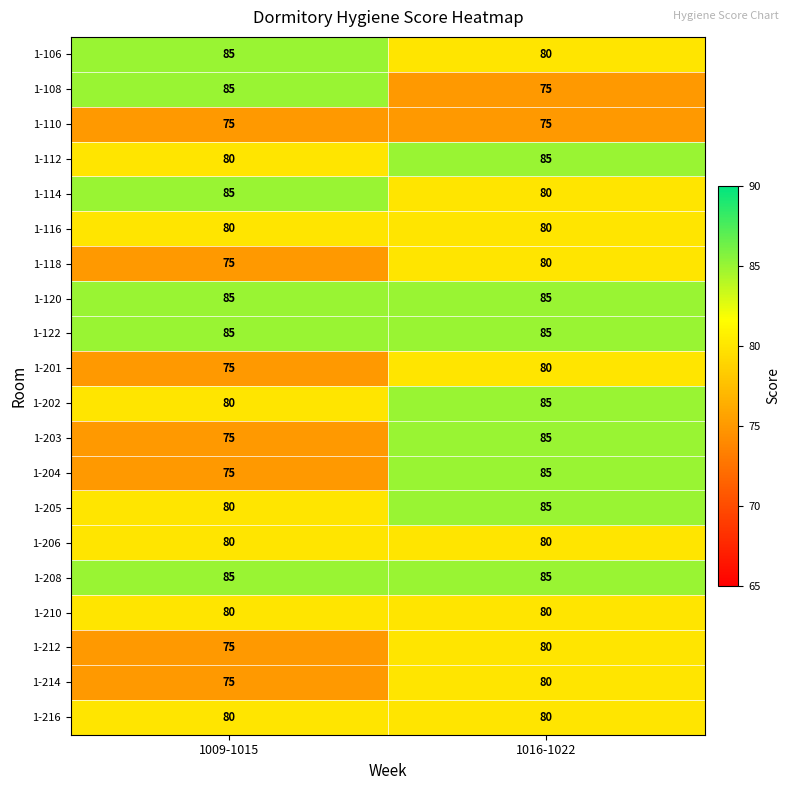

At which category is the sum across all series the highest?

1016-1022